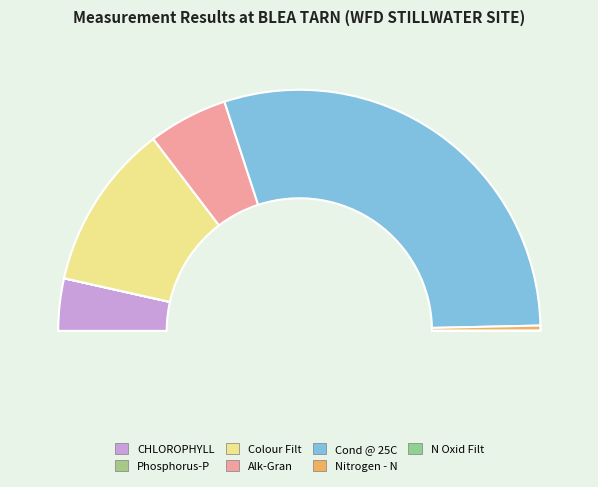

Which has a higher value, Nitrogen - N or CHLOROPHYLL?

CHLOROPHYLL